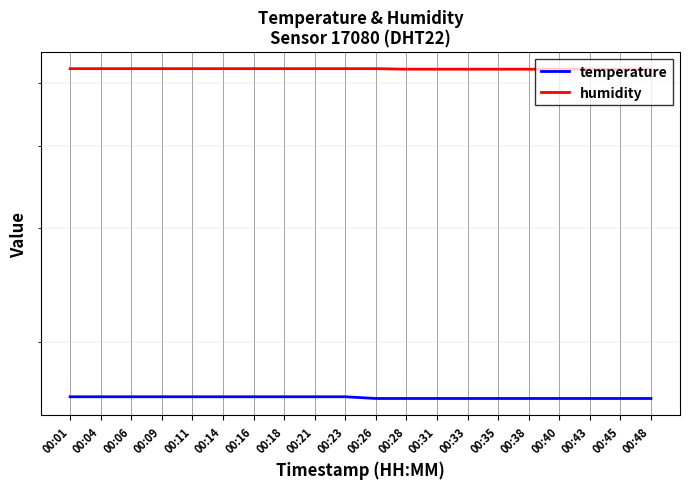

The value of humidity at 00:14 is 20.2. True or false?

False